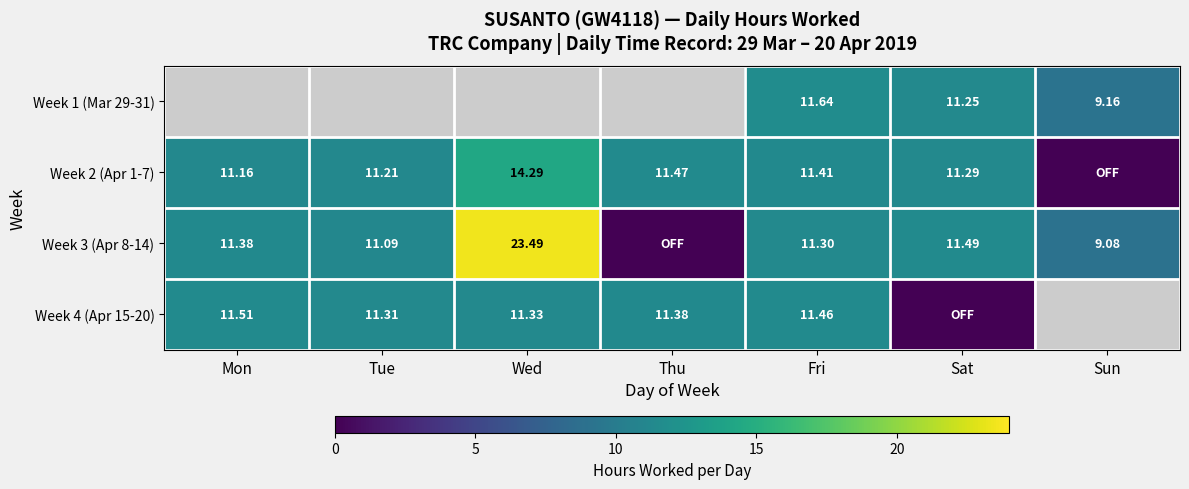

Rank the categories by Week 3 (Apr 8-14) value from lowest to highest.

Thu, Sun, Tue, Fri, Mon, Sat, Wed